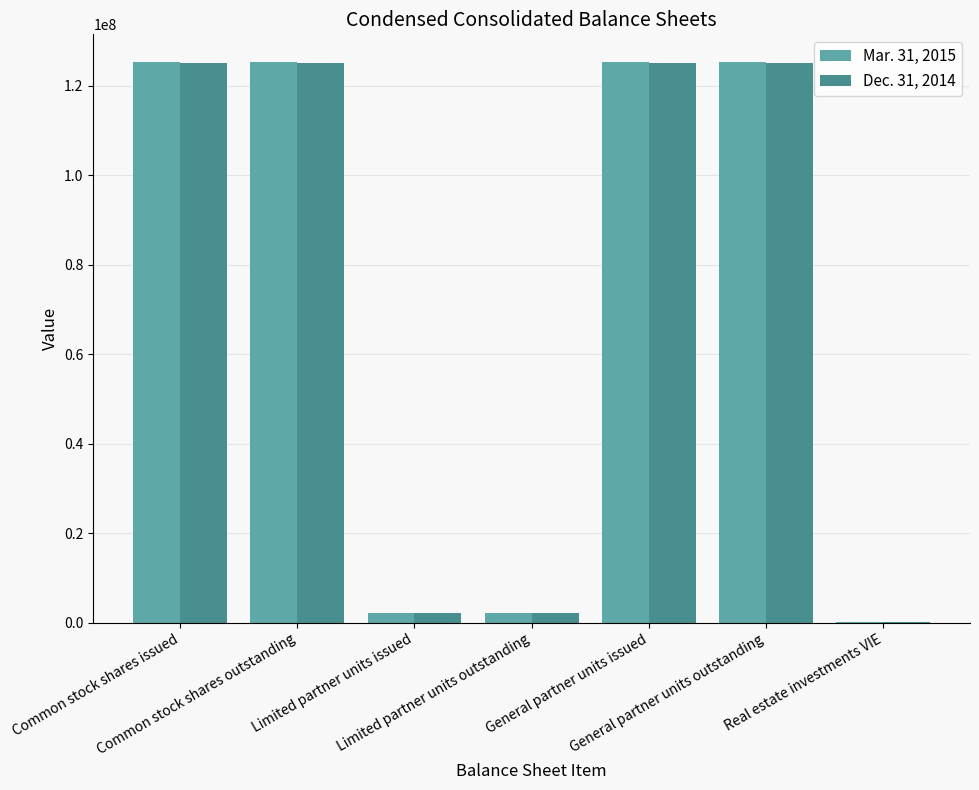

Reading left to right, list all the values displayed in this chart.

Mar. 31, 2015: 125203393	125203393	2154942	2154942	125203393	125203393	79163
Dec. 31, 2014: 125087268	125087268	2154942	2154942	125087268	125087268	80419